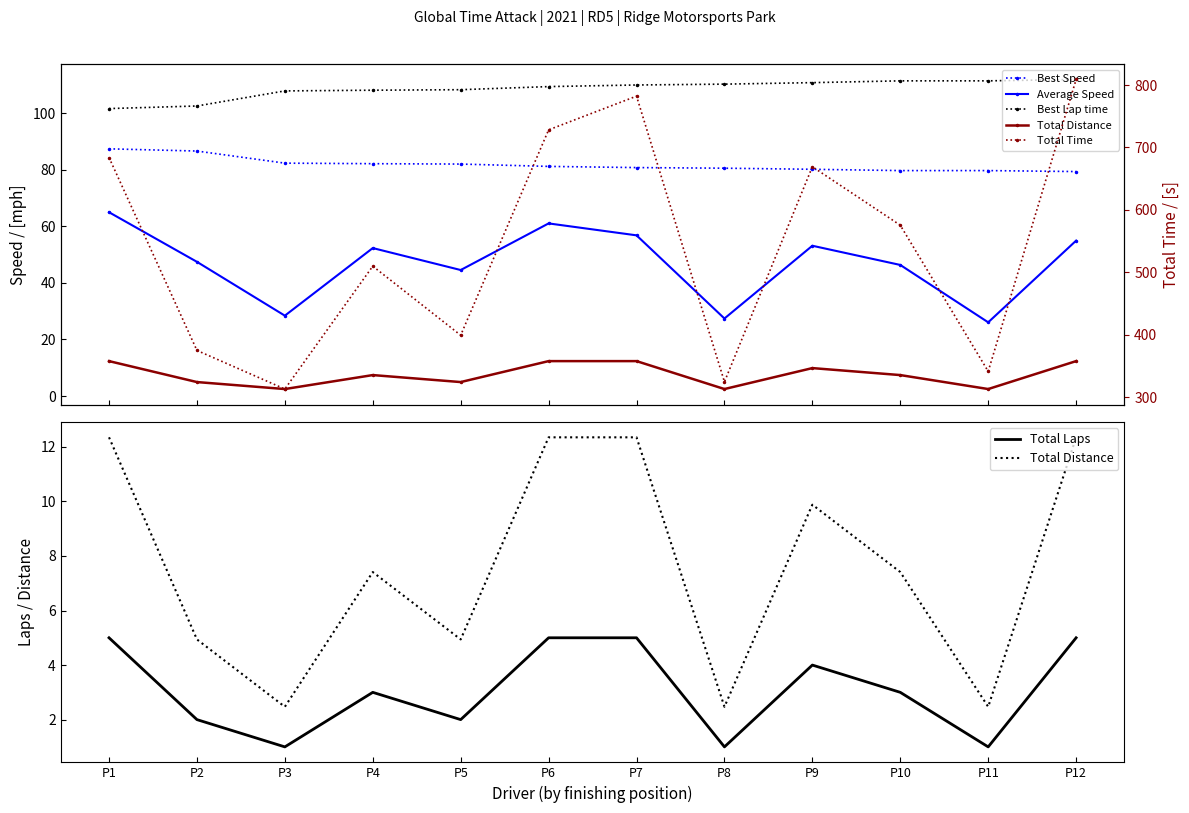

Which series has the largest total across all categories?

Total Time